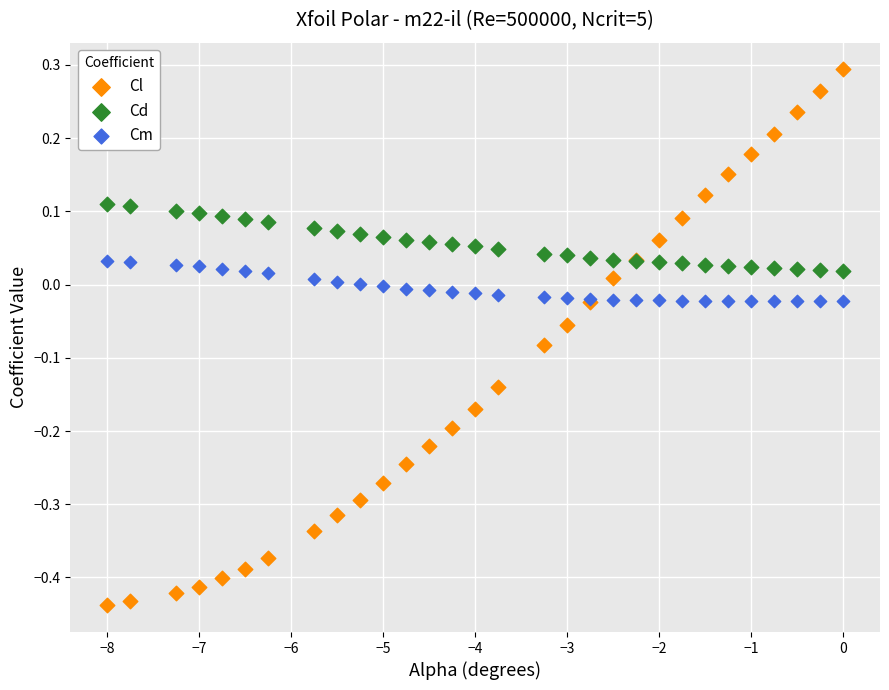

Which series contains the highest Y value?

Cl